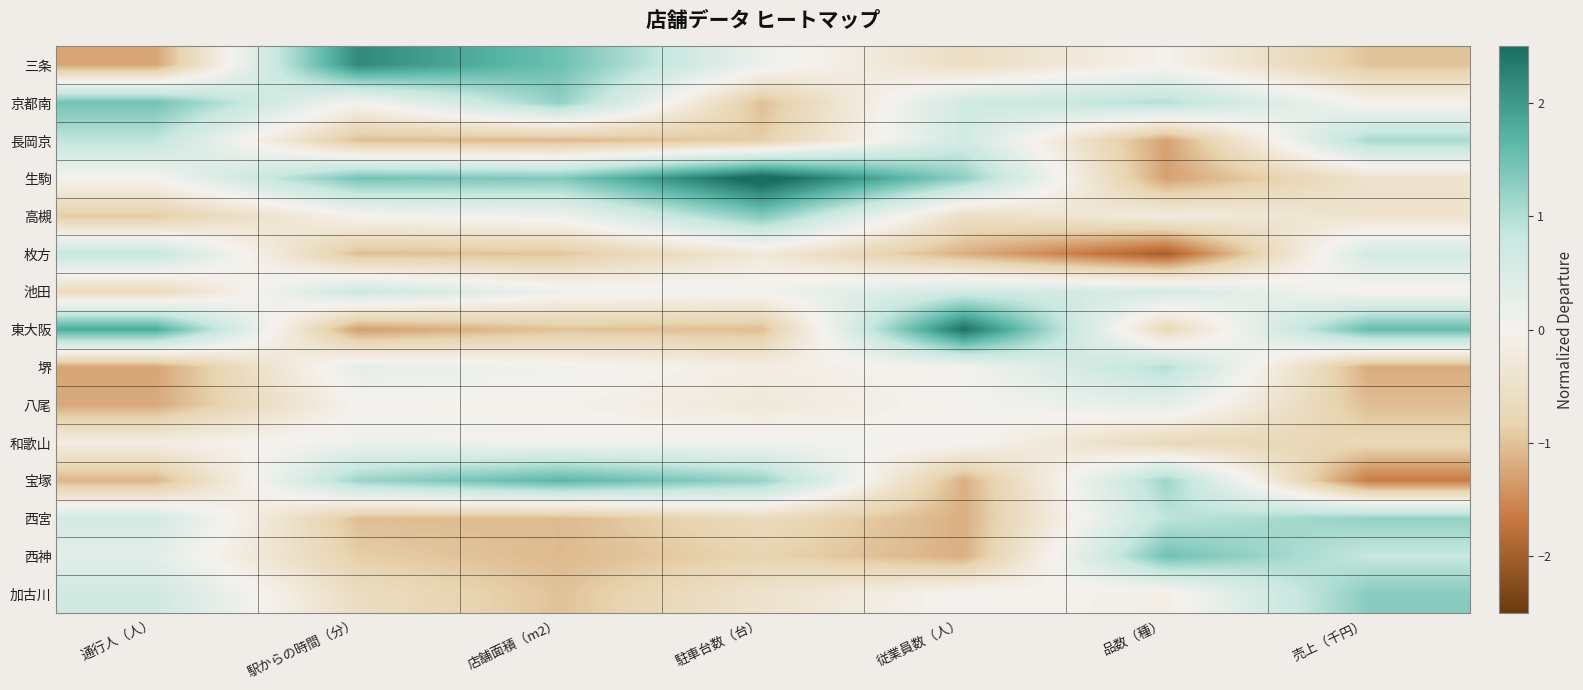

Rank the series at 店舗面積（m2） from highest to lowest value.

宝塚, 三条, 生駒, 京都南, 池田, 高槻, 堺, 和歌山, 八尾, 枚方, 東大阪, 加古川, 西宮, 西神, 長岡京